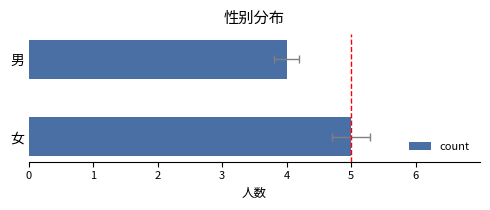

Count the number of categories in the chart.

2